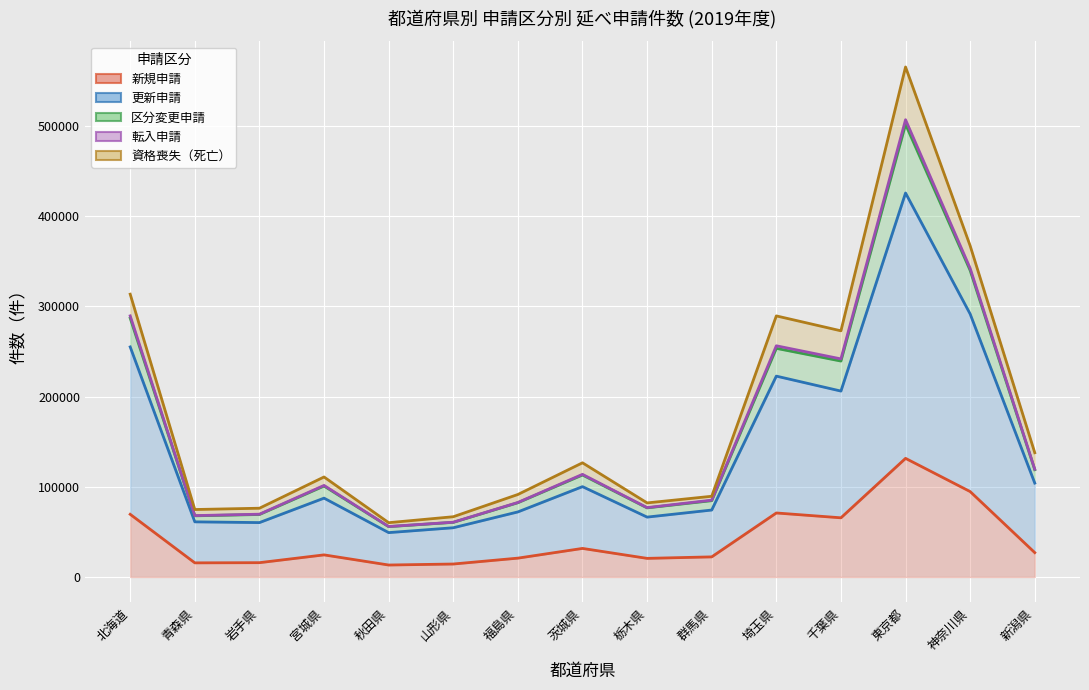

Between 青森県 and 栃木県, which series saw the biggest shift?

区分変更申請